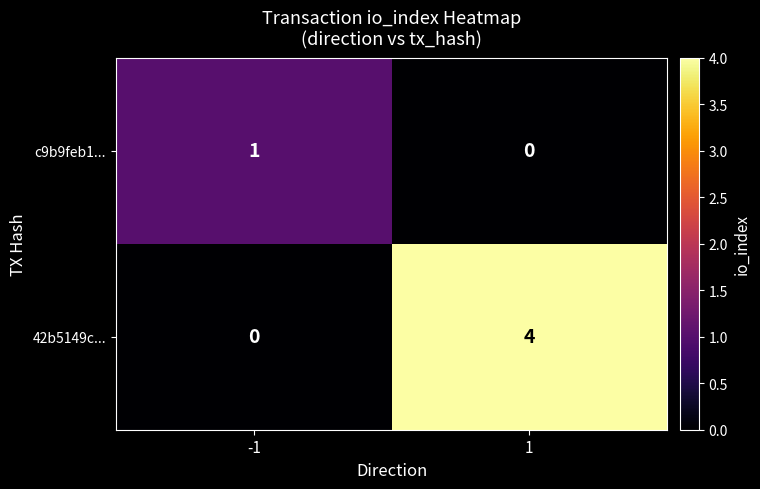

Which series has the largest total across all categories?

42b5149c...